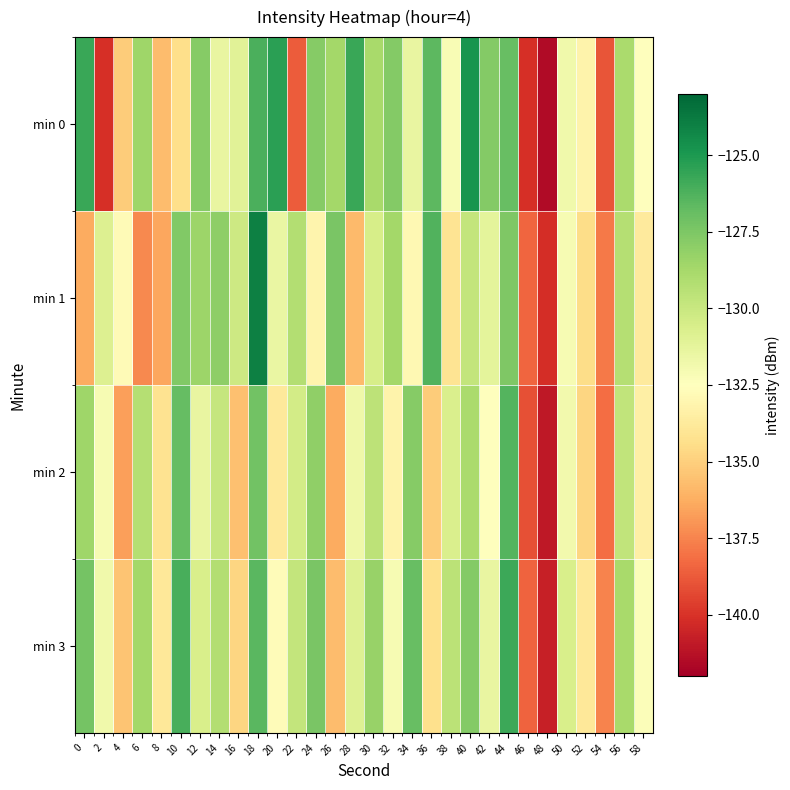

Reading left to right, what are all the values shown in this chart?

min 0: 0=-125.7	2=-140.1	4=-135.2	6=-128.5	8=-135.7	10=-134.4	12=-127.8	14=-131.4	16=-131.0	18=-126.1	20=-125.4	22=-138.7	24=-127.8	26=-128.7	28=-125.7	30=-128.8	32=-127.7	34=-131.4	36=-126.6	38=-132.1	40=-124.8	42=-127.7	44=-126.9	46=-140.1	48=-141.5	50=-131.8	52=-133.2	54=-138.9	56=-128.9	58=-132.5
min 1: 0=-136.3	2=-130.8	4=-132.8	6=-137.4	8=-136.5	10=-127.6	12=-128.5	14=-128.0	16=-130.1	18=-124.0	20=-131.5	22=-129.2	24=-133.1	26=-127.4	28=-135.8	30=-130.5	32=-128.7	34=-132.9	36=-126.3	38=-134.1	40=-129.8	42=-131.2	44=-127.6	46=-138.4	48=-140.2	50=-132.1	52=-134.5	54=-137.8	56=-129.3	58=-133.7
min 2: 0=-128.5	2=-132.1	4=-136.7	6=-129.3	8=-134.2	10=-126.8	12=-131.4	14=-129.9	16=-135.6	18=-127.2	20=-133.8	22=-130.4	24=-128.1	26=-136.3	28=-131.7	30=-129.6	32=-133.2	34=-127.8	36=-135.1	38=-130.7	40=-128.9	42=-132.5	44=-126.4	46=-139.1	48=-141.0	50=-131.9	52=-134.8	54=-138.2	56=-129.7	58=-133.4
min 3: 0=-127.3	2=-131.8	4=-135.4	6=-128.7	8=-133.9	10=-126.1	12=-130.6	14=-129.2	16=-134.8	18=-126.5	20=-132.7	22=-129.8	24=-127.4	26=-135.7	28=-130.9	30=-128.3	32=-132.1	34=-126.9	36=-134.3	38=-129.5	40=-127.7	42=-131.4	44=-125.8	46=-138.5	48=-140.7	50=-130.6	52=-133.9	54=-137.5	56=-128.8	58=-132.3